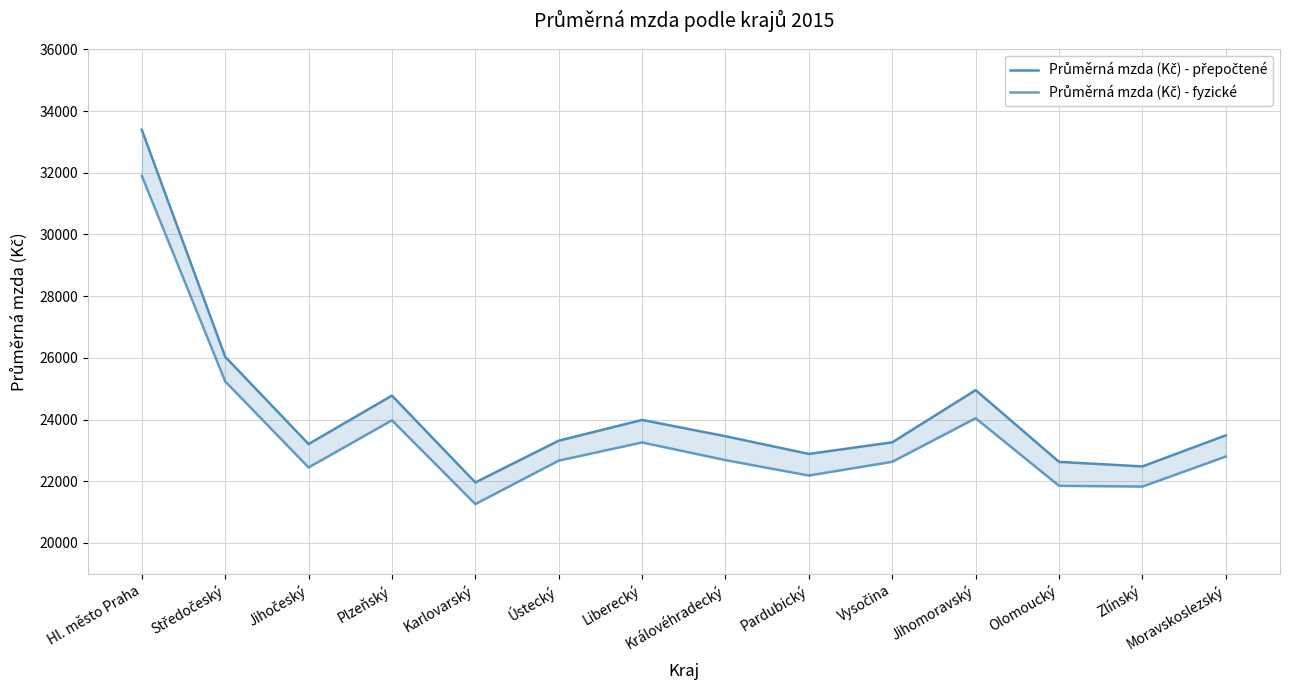

Between Jihočeský and Královéhradecký, which is larger?

Královéhradecký